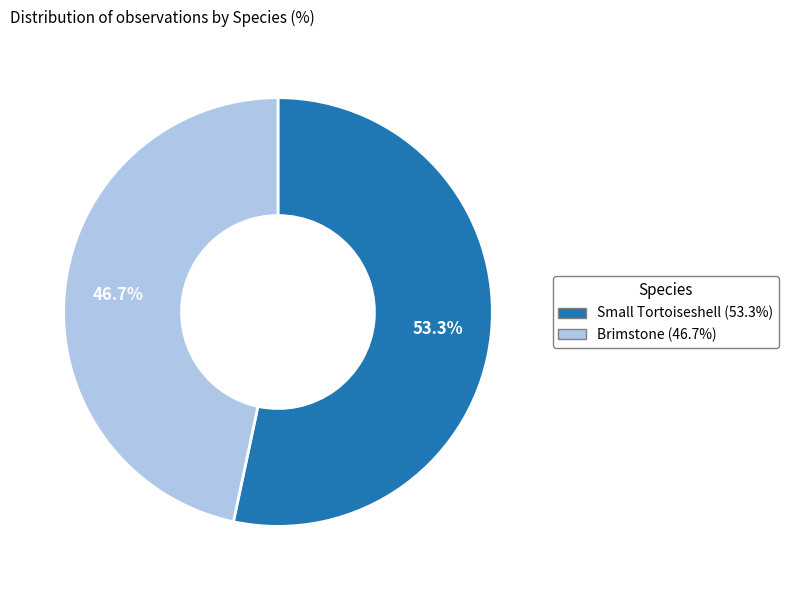

To the nearest percent, what percentage of the pie is Brimstone?

47%